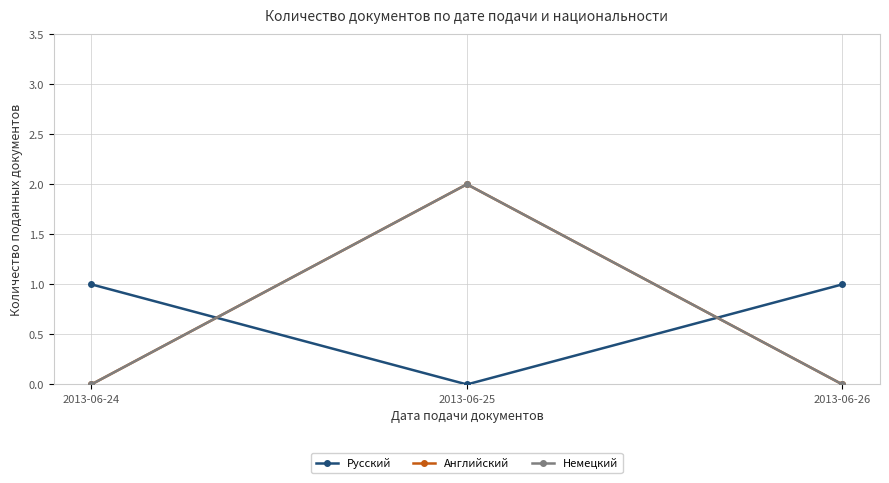

At which label is Английский closest to 1?

2013-06-24